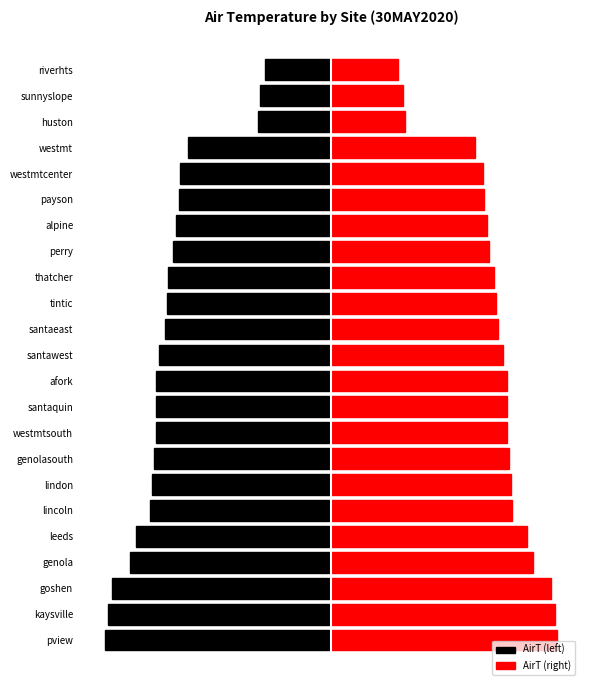

How many data points in AirT (right) are above 13?

12